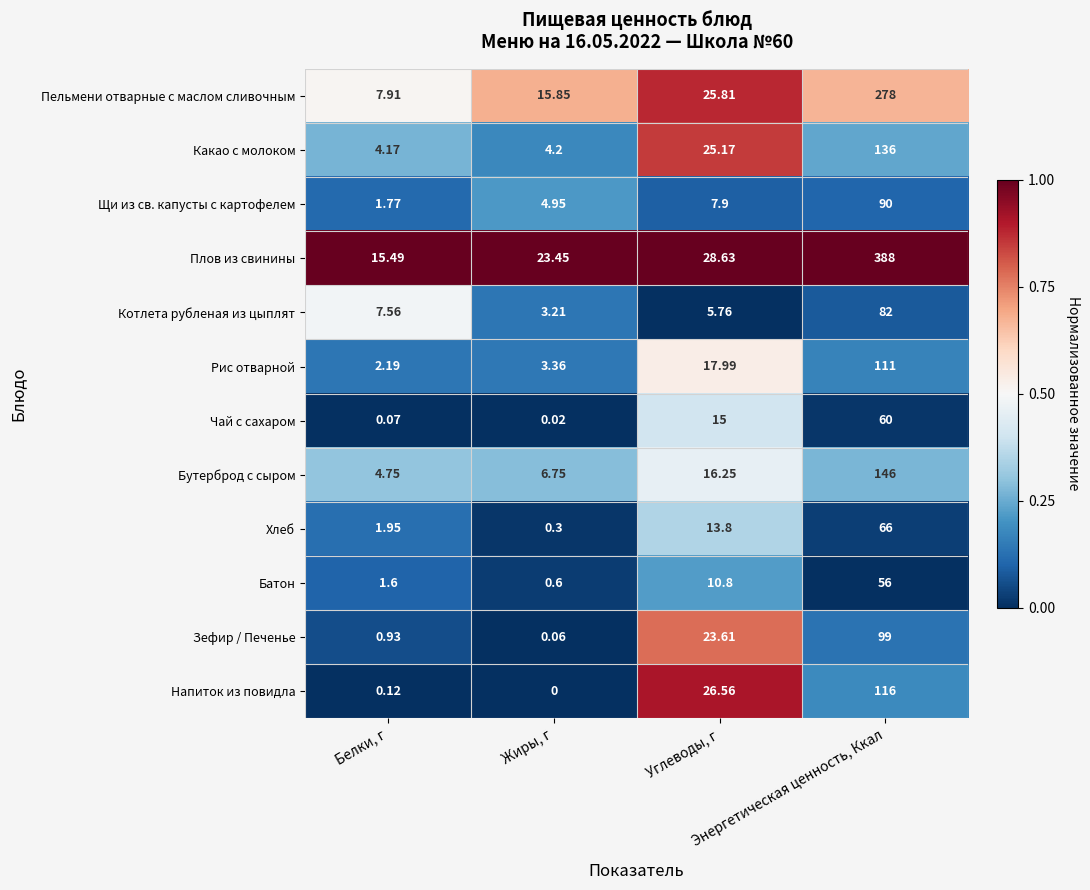

Which series has the largest total across all categories?

Плов из свинины